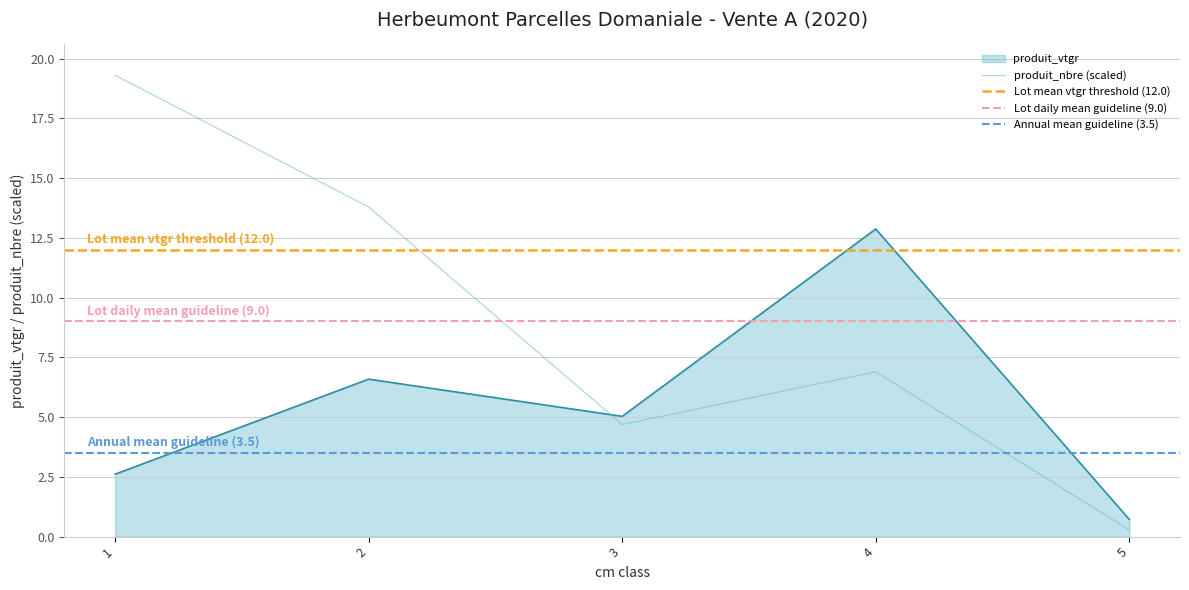

How many lines are shown in the chart?

2